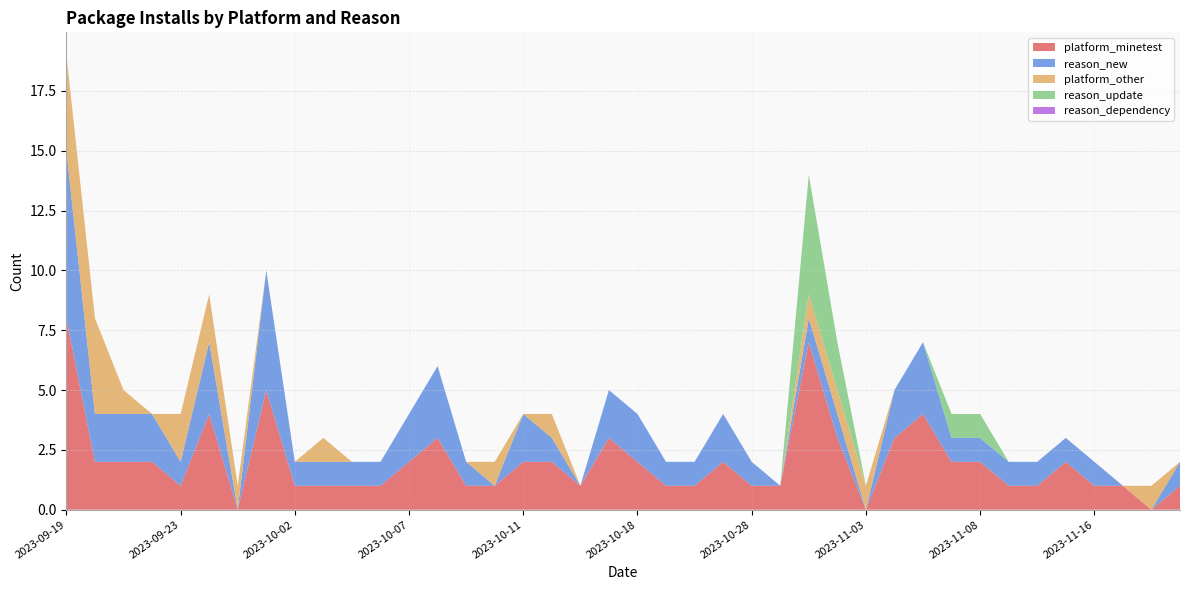

Reading left to right, what are all the values shown in this chart?

platform_minetest: 2023-09-19=8	2023-09-20=2	2023-09-21=2	2023-09-22=2	2023-09-23=1	2023-09-24=4	2023-09-27=0	2023-09-29=5	2023-10-02=1	2023-10-03=1	2023-10-04=1	2023-10-05=1	2023-10-07=2	2023-10-08=3	2023-10-09=1	2023-10-10=1	2023-10-11=2	2023-10-12=2	2023-10-14=1	2023-10-15=3	2023-10-18=2	2023-10-21=1	2023-10-25=1	2023-10-26=2	2023-10-28=1	2023-10-30=1	2023-10-31=7	2023-11-02=3	2023-11-03=0	2023-11-04=3	2023-11-06=4	2023-11-07=2	2023-11-08=2	2023-11-11=1	2023-11-12=1	2023-11-13=2	2023-11-16=1	2023-11-18=1	2023-11-21=0	2023-11-22=1
reason_new: 2023-09-19=7	2023-09-20=2	2023-09-21=2	2023-09-22=2	2023-09-23=1	2023-09-24=3	2023-09-27=0	2023-09-29=5	2023-10-02=1	2023-10-03=1	2023-10-04=1	2023-10-05=1	2023-10-07=2	2023-10-08=3	2023-10-09=1	2023-10-10=0	2023-10-11=2	2023-10-12=1	2023-10-14=0	2023-10-15=2	2023-10-18=2	2023-10-21=1	2023-10-25=1	2023-10-26=2	2023-10-28=1	2023-10-30=0	2023-10-31=1	2023-11-02=1	2023-11-03=0	2023-11-04=2	2023-11-06=3	2023-11-07=1	2023-11-08=1	2023-11-11=1	2023-11-12=1	2023-11-13=1	2023-11-16=1	2023-11-18=0	2023-11-21=0	2023-11-22=1
platform_other: 2023-09-19=4	2023-09-20=4	2023-09-21=1	2023-09-22=0	2023-09-23=2	2023-09-24=2	2023-09-27=1	2023-09-29=0	2023-10-02=0	2023-10-03=1	2023-10-04=0	2023-10-05=0	2023-10-07=0	2023-10-08=0	2023-10-09=0	2023-10-10=1	2023-10-11=0	2023-10-12=1	2023-10-14=0	2023-10-15=0	2023-10-18=0	2023-10-21=0	2023-10-25=0	2023-10-26=0	2023-10-28=0	2023-10-30=0	2023-10-31=1	2023-11-02=1	2023-11-03=1	2023-11-04=0	2023-11-06=0	2023-11-07=0	2023-11-08=0	2023-11-11=0	2023-11-12=0	2023-11-13=0	2023-11-16=0	2023-11-18=0	2023-11-21=1	2023-11-22=0
reason_update: 2023-09-19=0	2023-09-20=0	2023-09-21=0	2023-09-22=0	2023-09-23=0	2023-09-24=0	2023-09-27=0	2023-09-29=0	2023-10-02=0	2023-10-03=0	2023-10-04=0	2023-10-05=0	2023-10-07=0	2023-10-08=0	2023-10-09=0	2023-10-10=0	2023-10-11=0	2023-10-12=0	2023-10-14=0	2023-10-15=0	2023-10-18=0	2023-10-21=0	2023-10-25=0	2023-10-26=0	2023-10-28=0	2023-10-30=0	2023-10-31=5	2023-11-02=2	2023-11-03=0	2023-11-04=0	2023-11-06=0	2023-11-07=1	2023-11-08=1	2023-11-11=0	2023-11-12=0	2023-11-13=0	2023-11-16=0	2023-11-18=0	2023-11-21=0	2023-11-22=0
reason_dependency: 2023-09-19=0	2023-09-20=0	2023-09-21=0	2023-09-22=0	2023-09-23=0	2023-09-24=0	2023-09-27=0	2023-09-29=0	2023-10-02=0	2023-10-03=0	2023-10-04=0	2023-10-05=0	2023-10-07=0	2023-10-08=0	2023-10-09=0	2023-10-10=0	2023-10-11=0	2023-10-12=0	2023-10-14=0	2023-10-15=0	2023-10-18=0	2023-10-21=0	2023-10-25=0	2023-10-26=0	2023-10-28=0	2023-10-30=0	2023-10-31=0	2023-11-02=0	2023-11-03=0	2023-11-04=0	2023-11-06=0	2023-11-07=0	2023-11-08=0	2023-11-11=0	2023-11-12=0	2023-11-13=0	2023-11-16=0	2023-11-18=0	2023-11-21=0	2023-11-22=0